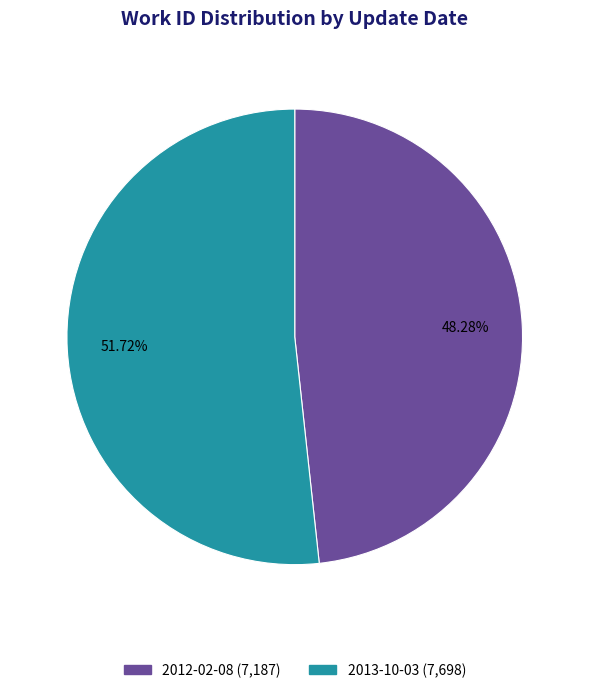

Which slice is the smallest?

2012-02-08